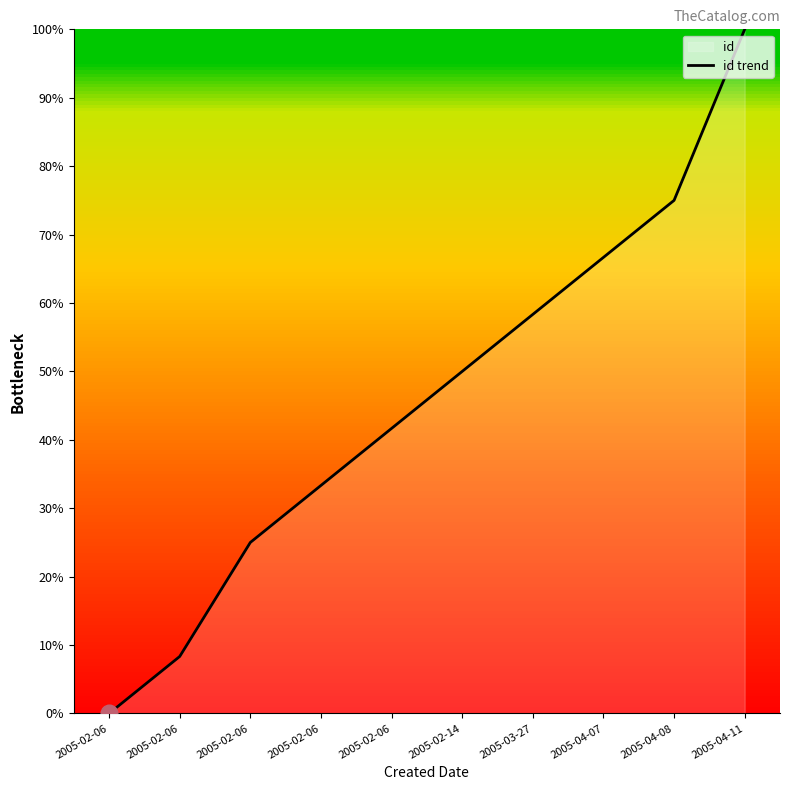

Does the chart have visible grid lines?

No